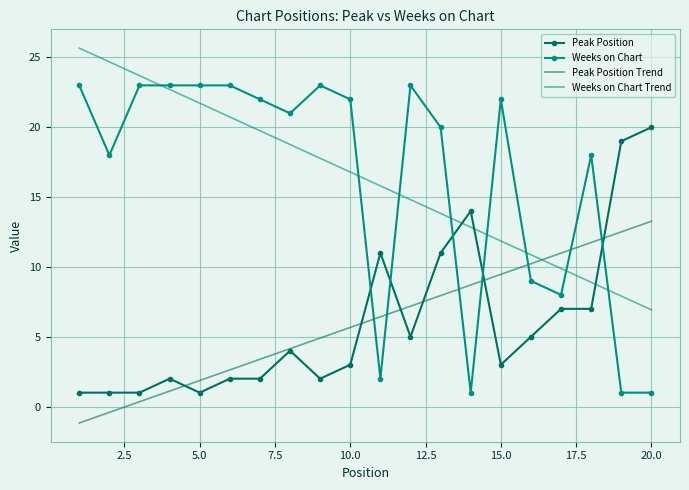

Which series has the largest range (max minus min)?

Weeks on Chart